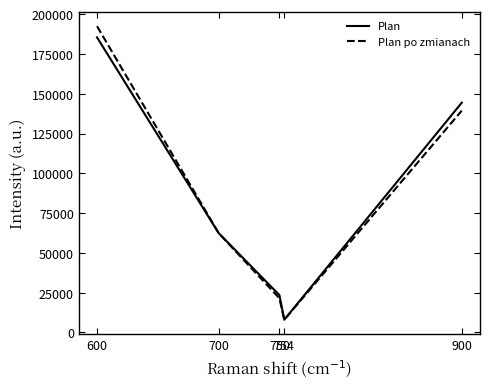

What are all the series names shown in the legend?

Plan, Plan po zmianach